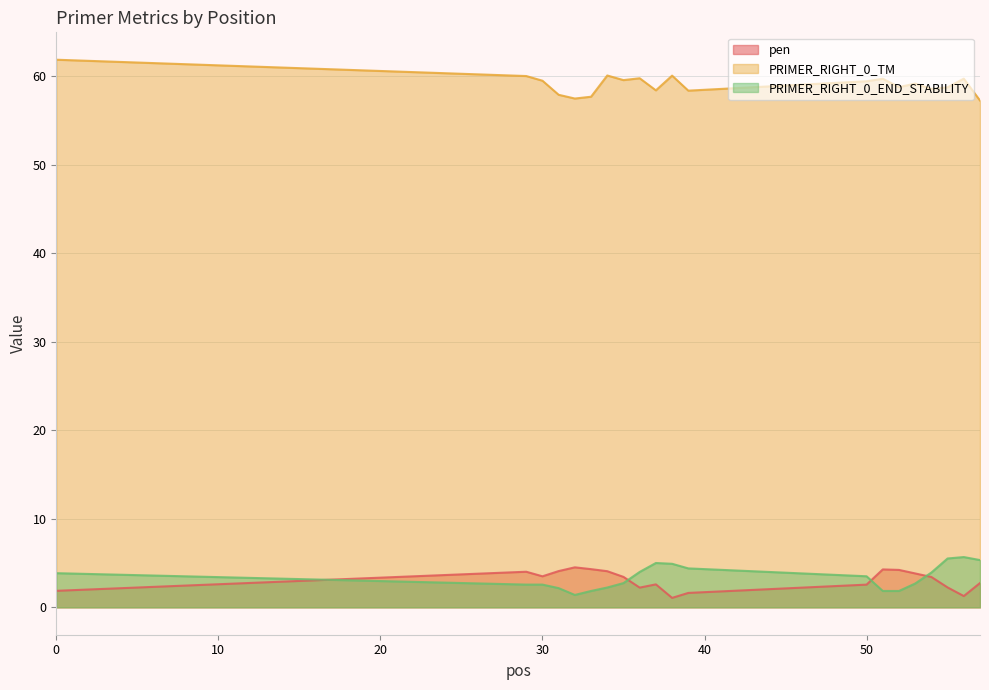

How many lines are shown in the chart?

3